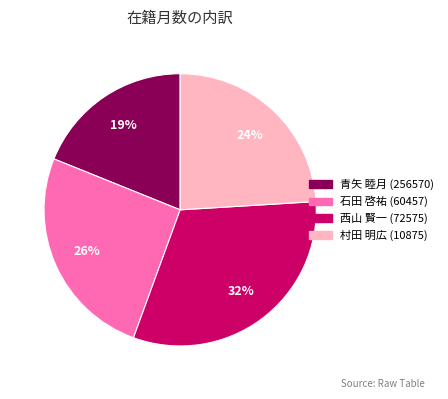

To the nearest percent, what portion does 石田 啓祐 (60457) represent?

26%